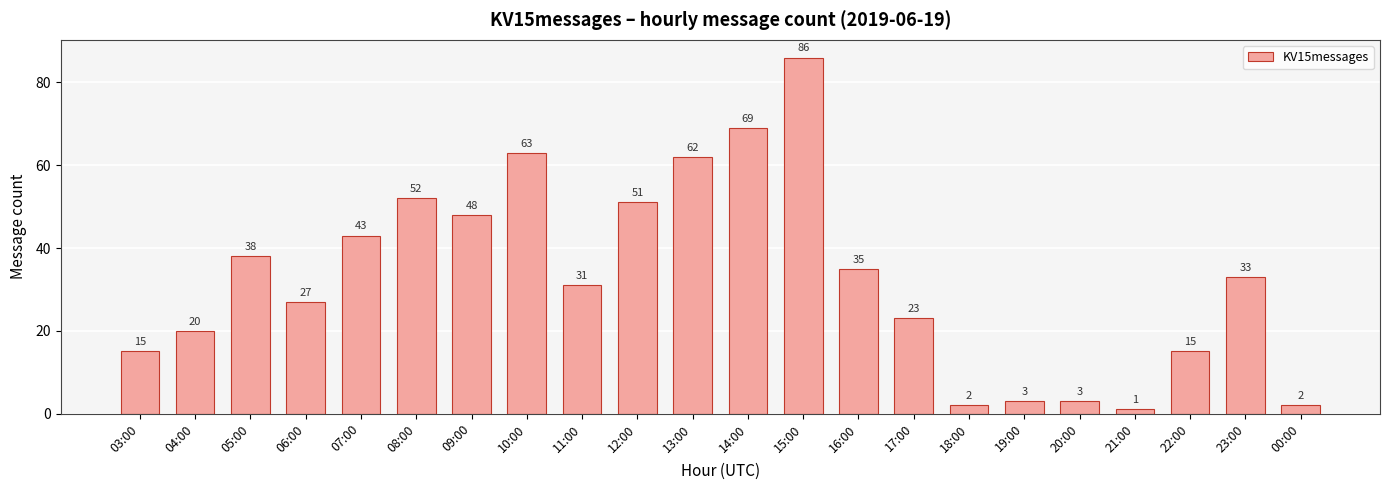

What is the value of the 11th bar from the left?

62